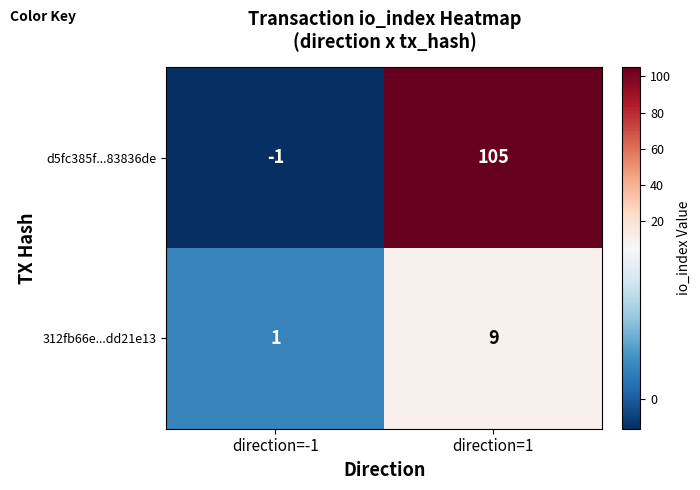

At which category is the sum across all series the highest?

direction=1